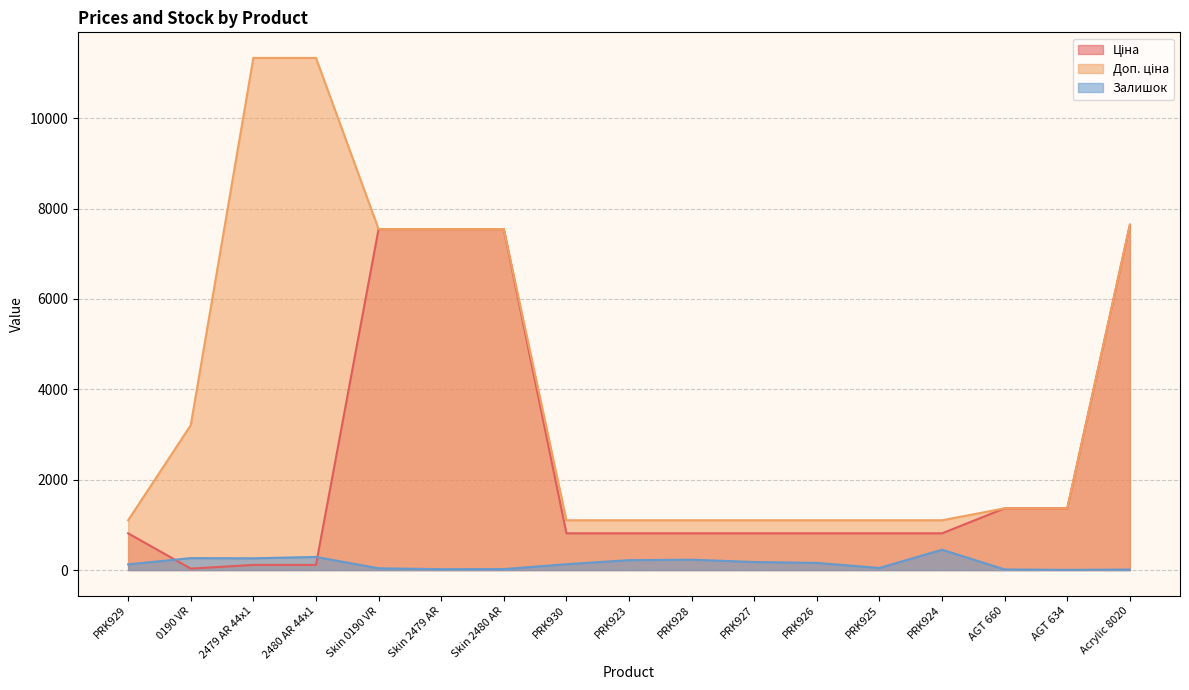

How many lines are shown in the chart?

3